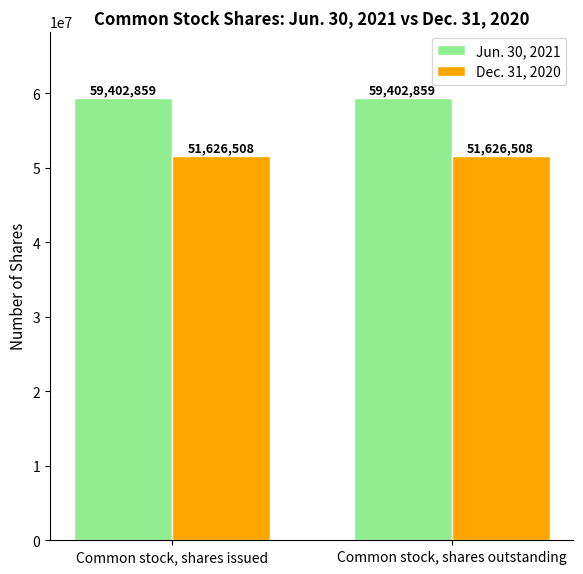

List the series in order of their overall mean, highest first.

Jun. 30, 2021, Dec. 31, 2020